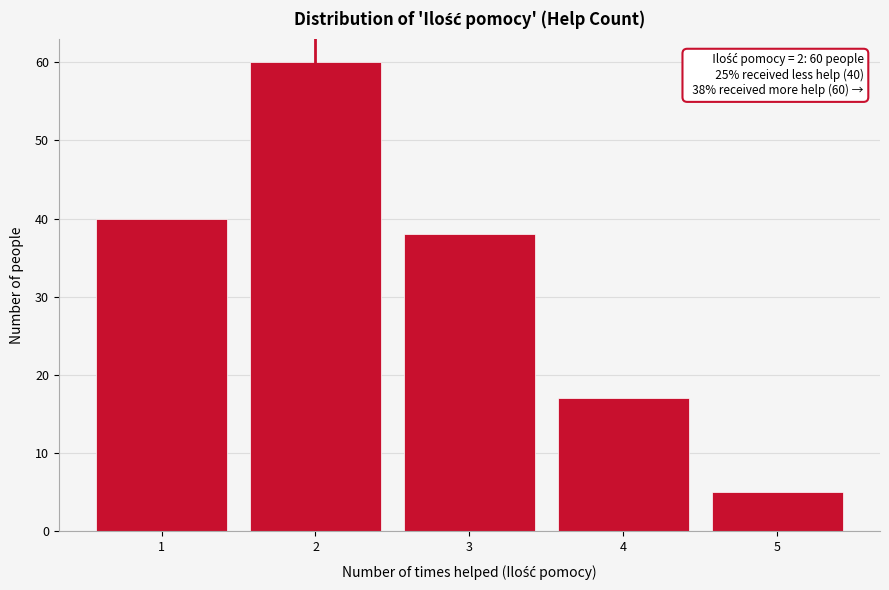

Reading left to right, extract all data points from this chart.

1=40	2=60	3=38	4=17	5=5